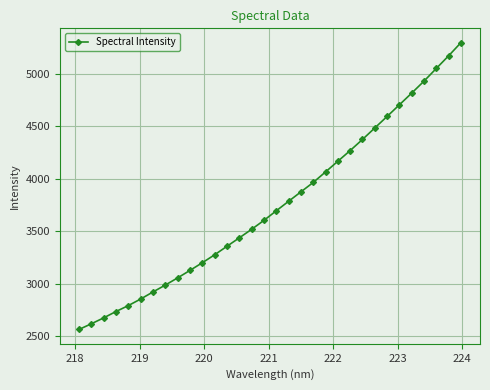

True or false: there are more than 2 points higher than both neighbors.

False